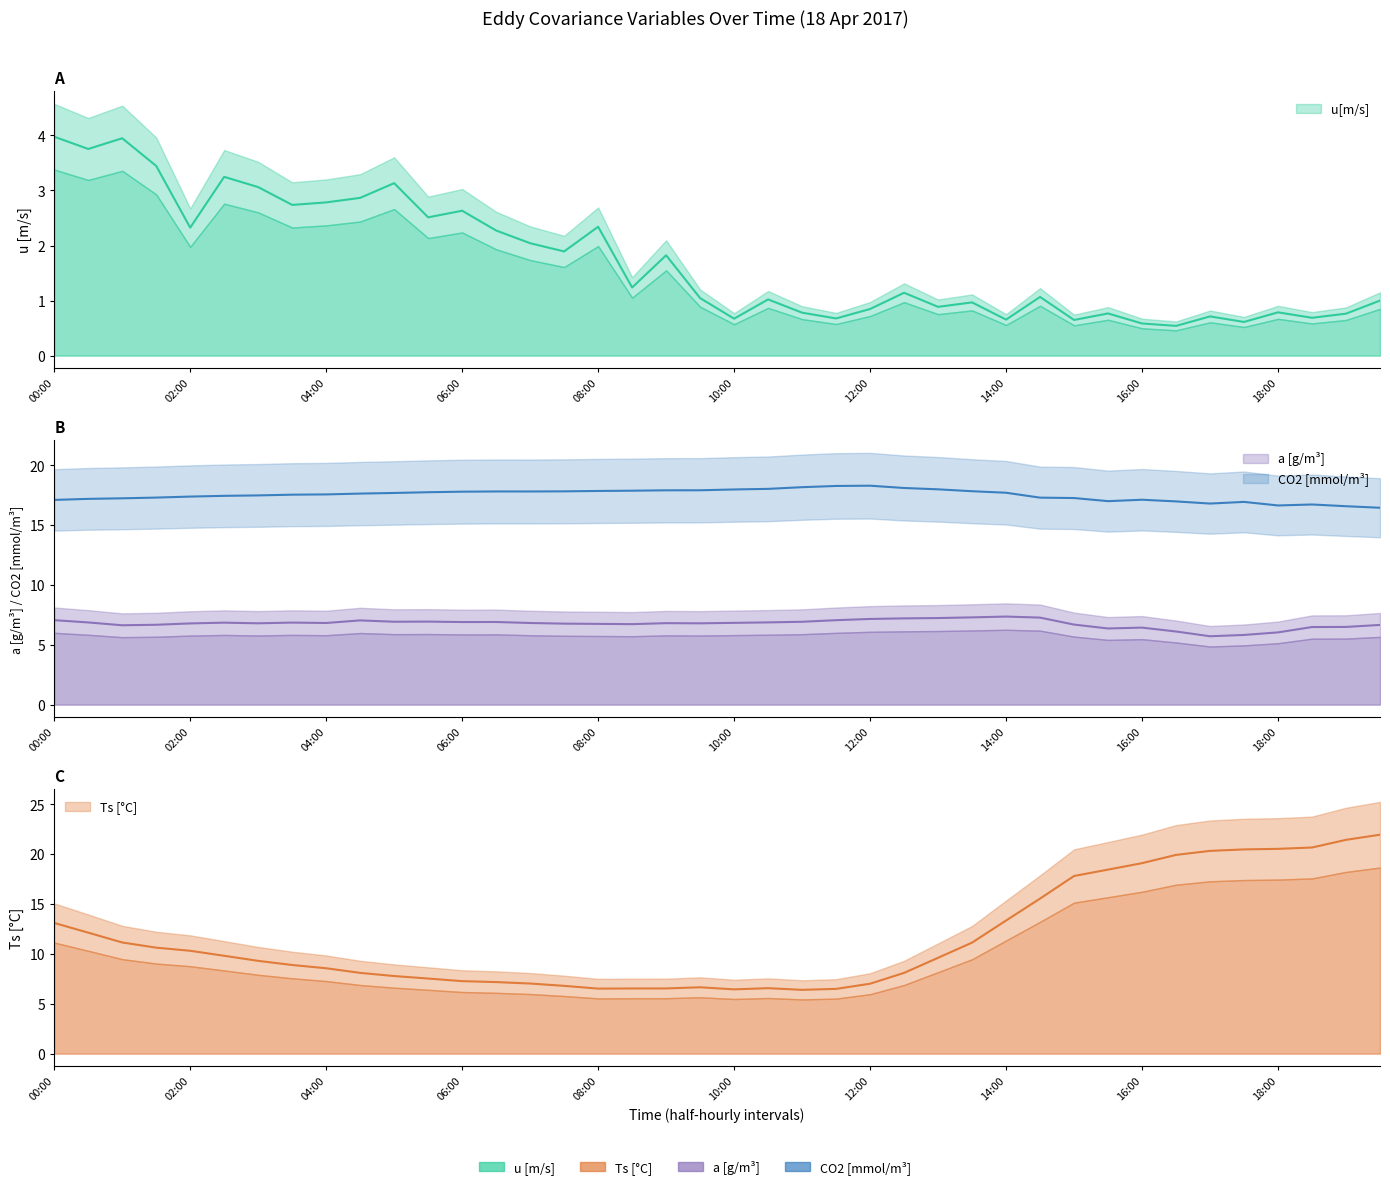

The Ts series shows 6.6 at 21. True or false?

True